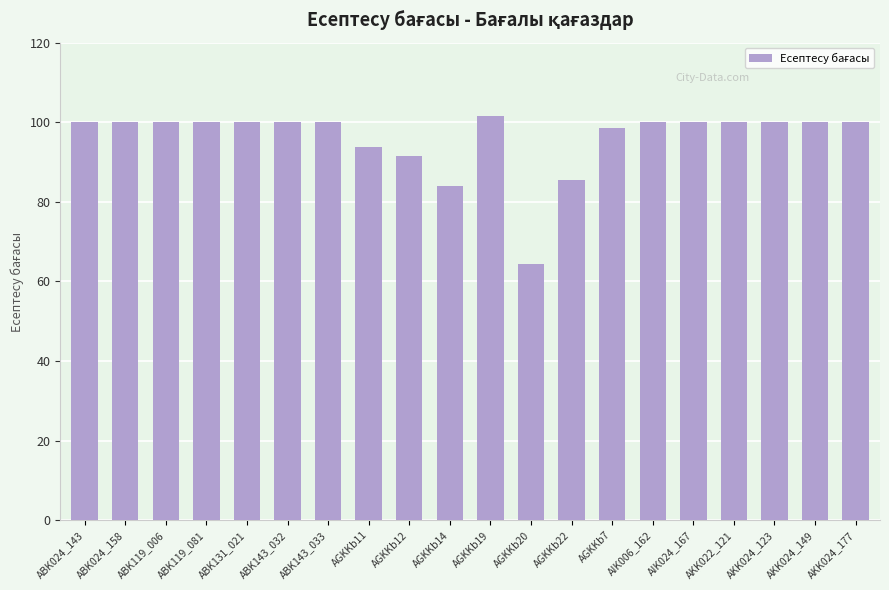

What is the approximate value at AIK024_167?

100.0